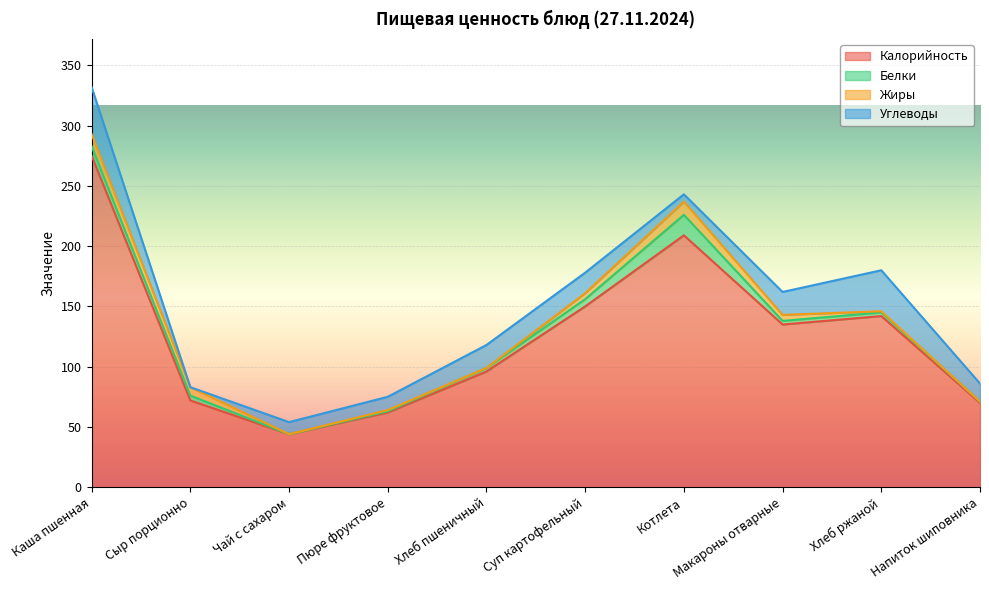

True or false: Жиры and Углеводы intersect in this chart.

True